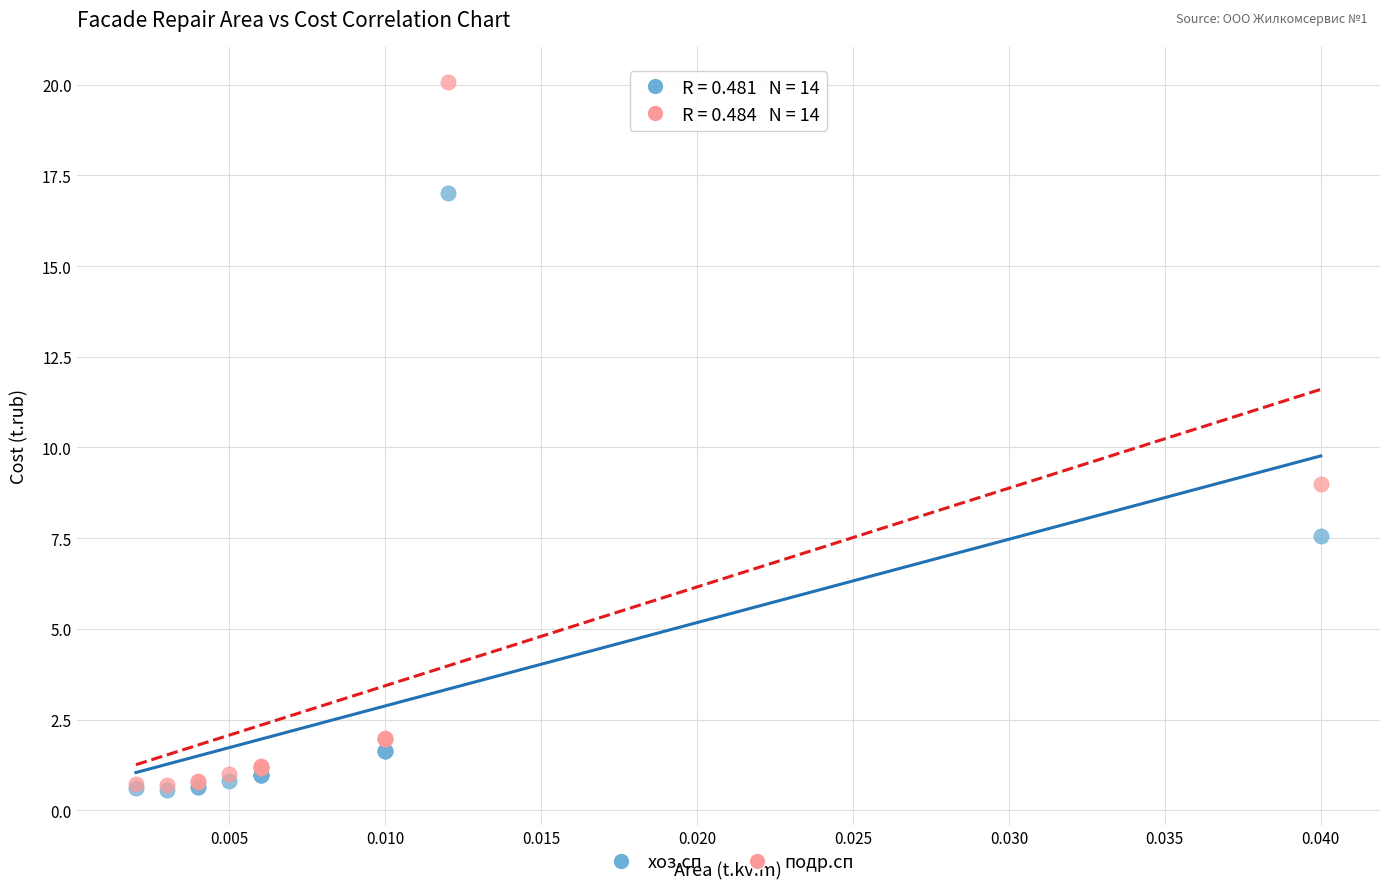

Across all series, what Y value is closest to 10?

9.0